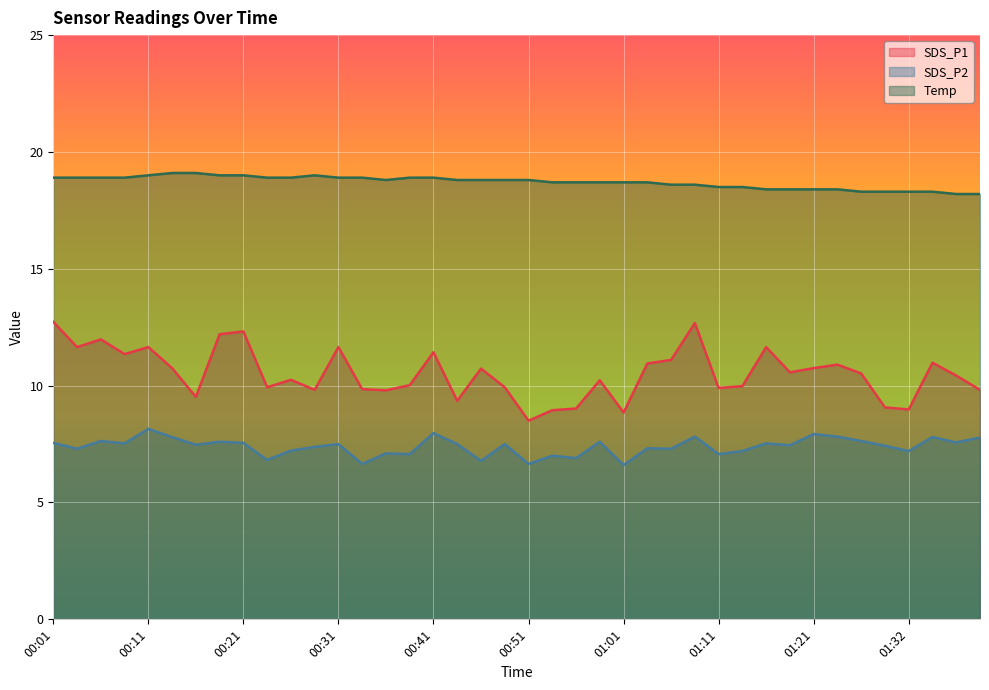

What value does the SDS_P1 series have at 00:41?

11.4